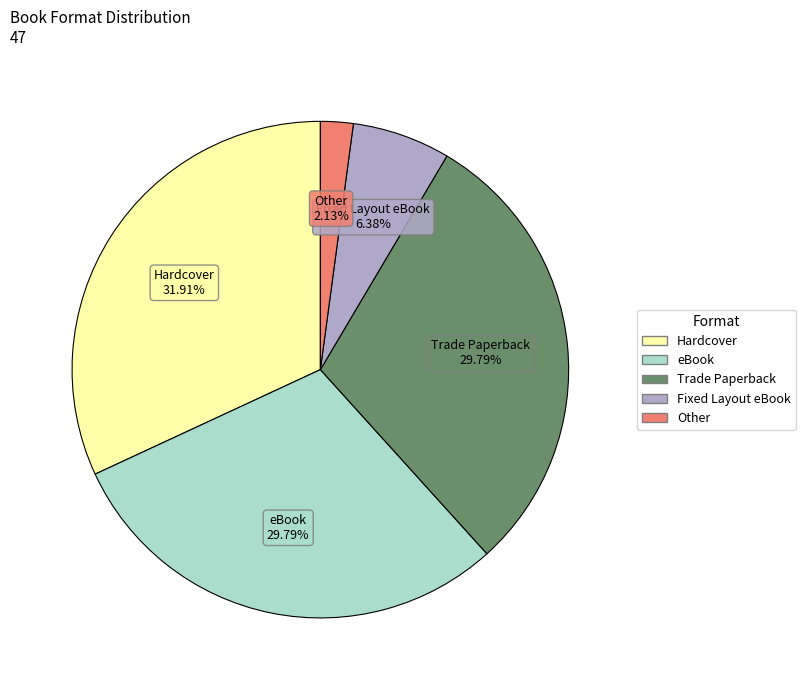

To the nearest percent, what is the difference between the Fixed Layout eBook and eBook slice percentages?

23%